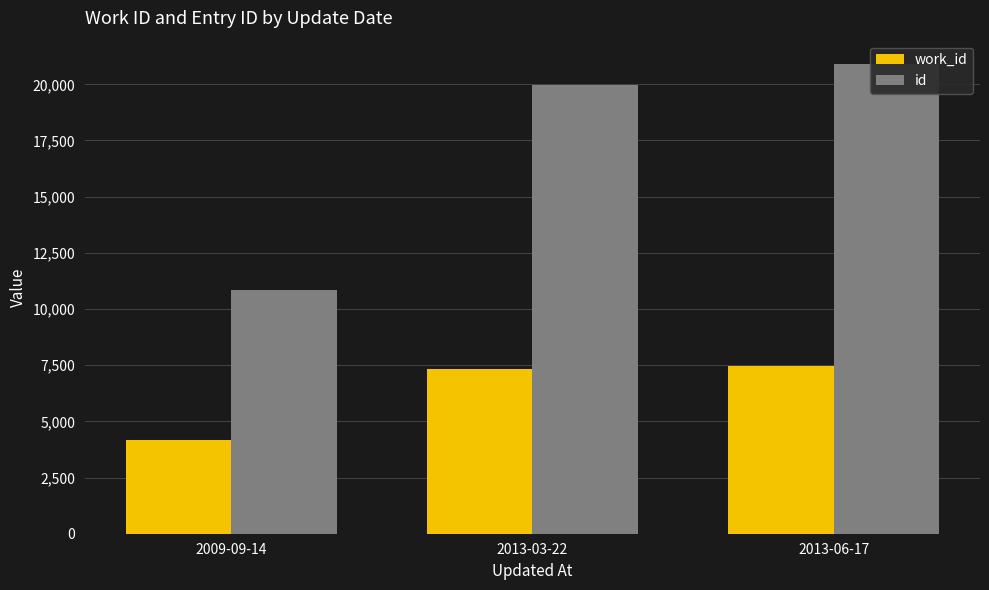

What is the difference between the maximum and minimum values in the work_id series?

3295